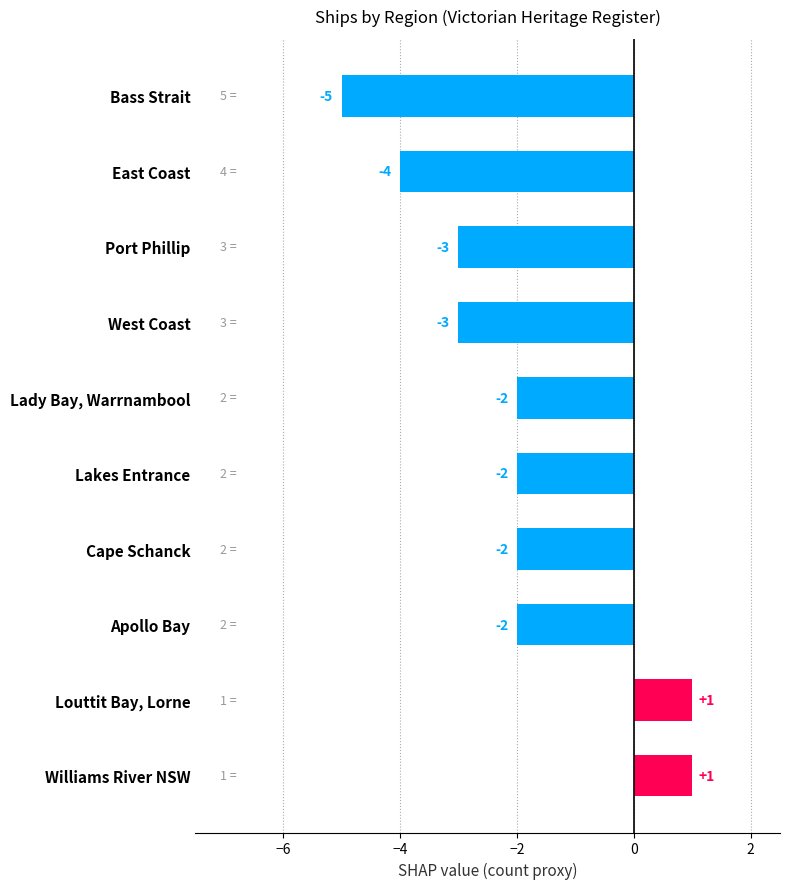

Count the values in the range -3 to -2.

6